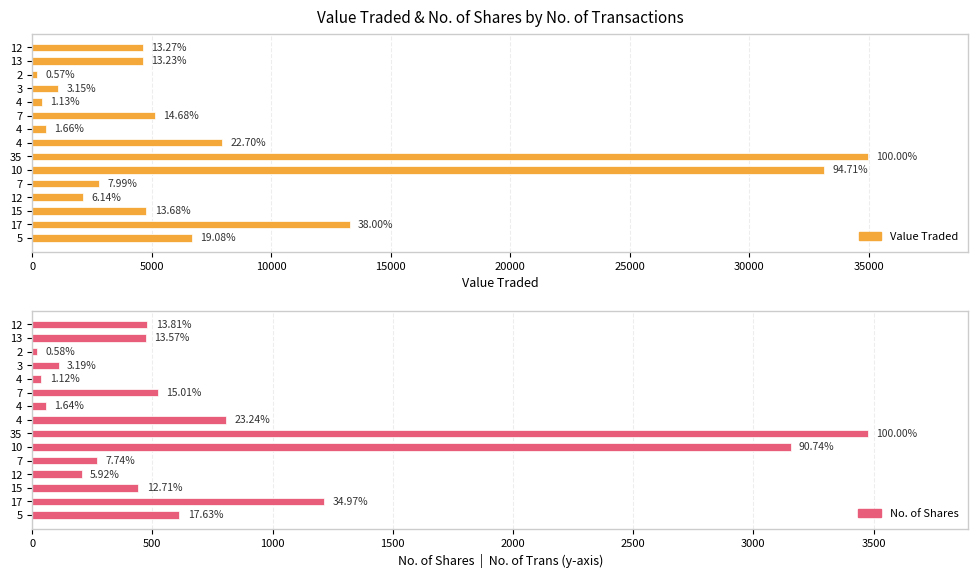

What is the value of the Value Traded bar at the 12th from the left?

2146